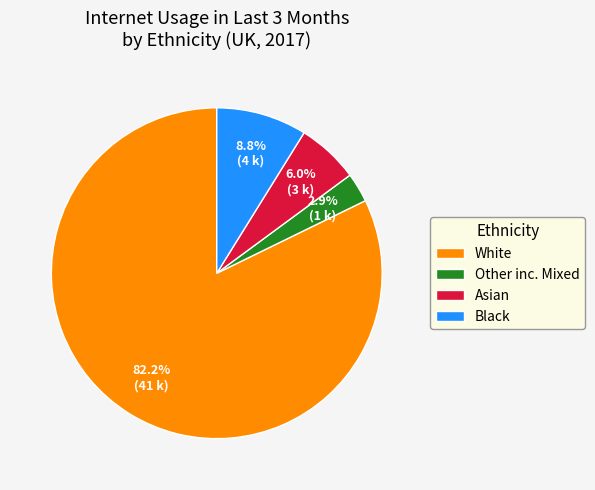

The Other inc. Mixed slice represents 3% of the pie. True or false?

True